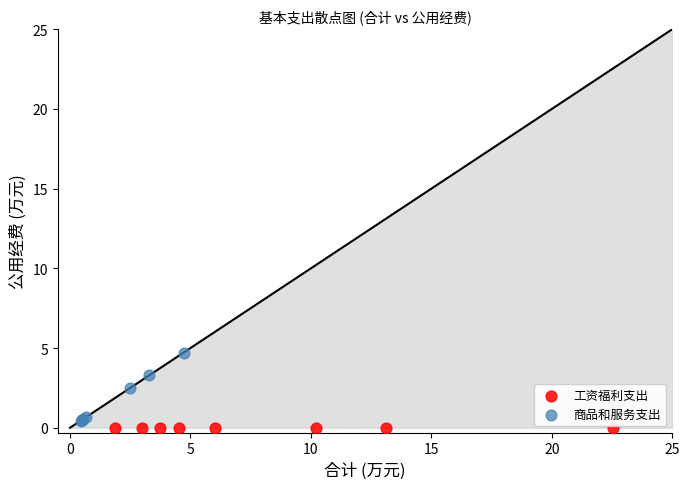

Which series contains the highest Y value?

商品和服务支出